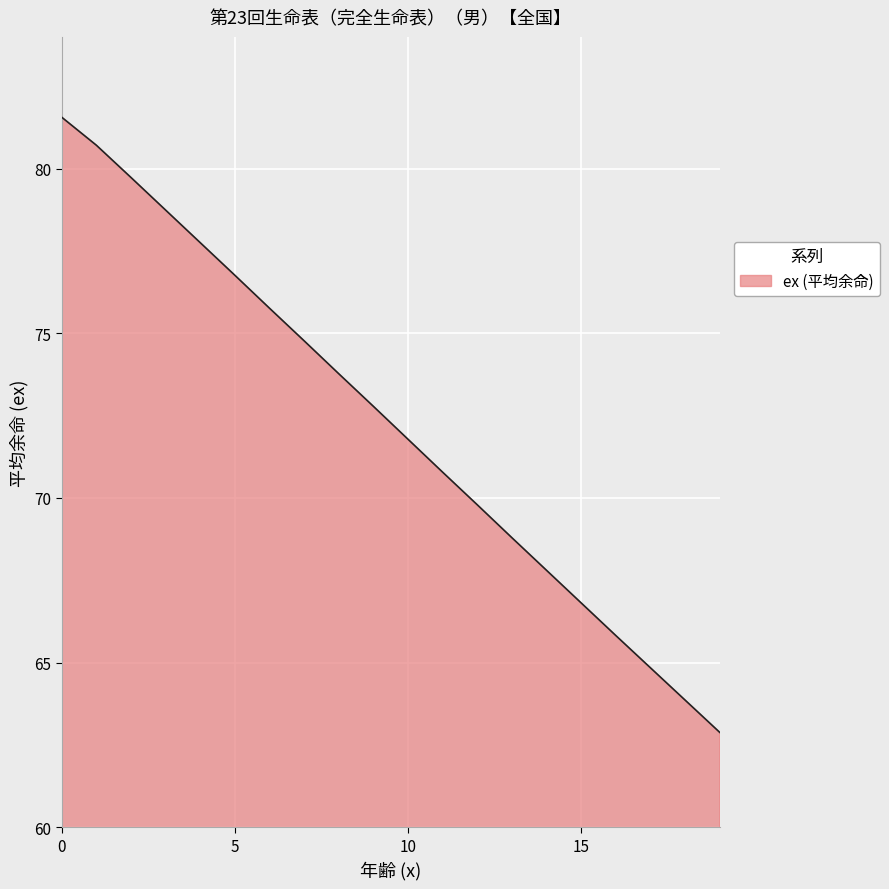

What is the difference between the maximum and minimum values?

18.7